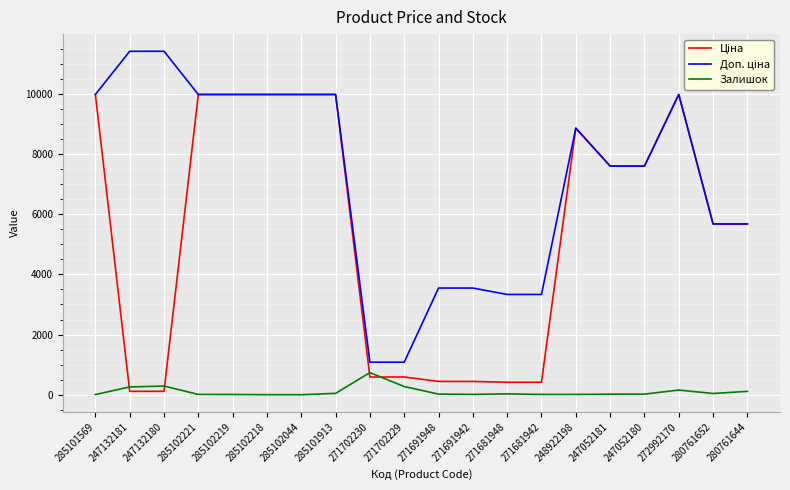

True or false: Залишок has a value of 260.0 at 247132181.

True